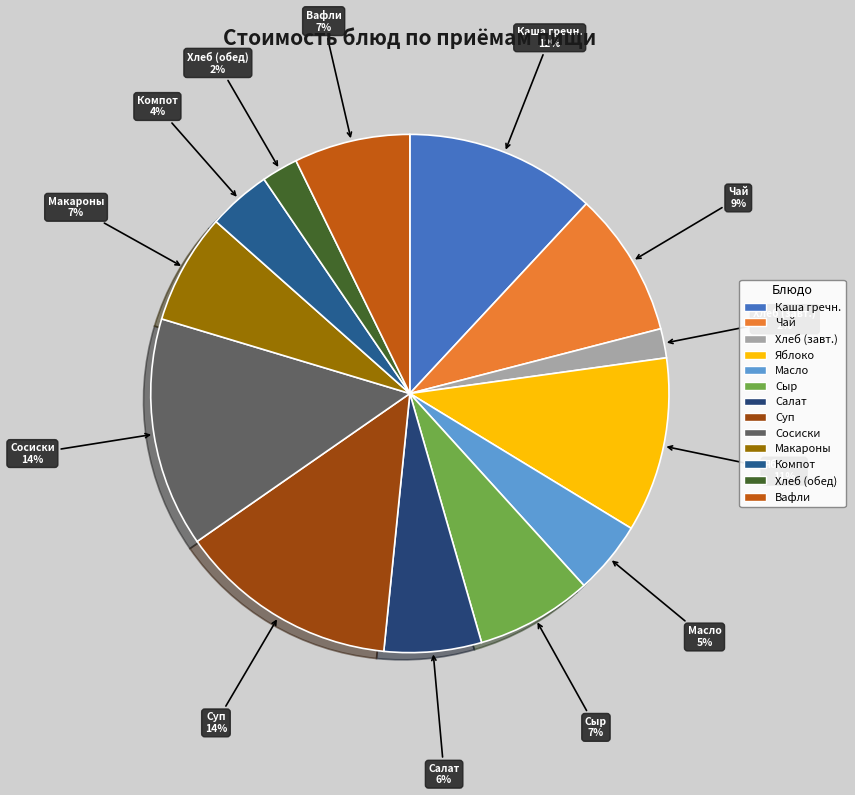

True or false: Компот accounts for 4% of the total.

True